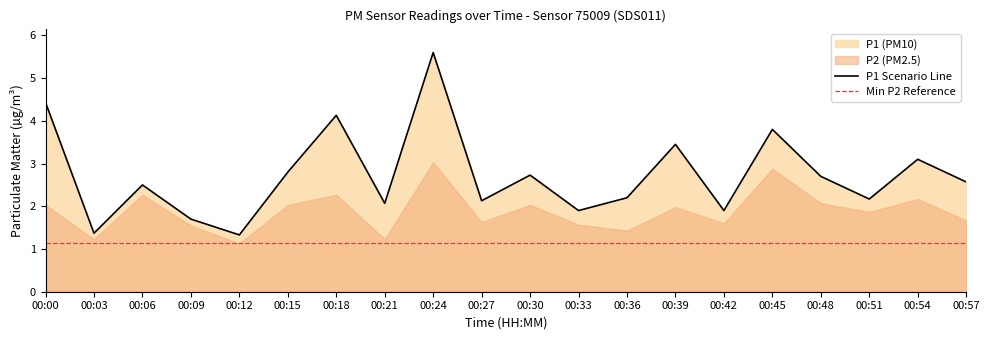

Is it true that the value at 00:15 is 1.1?

False